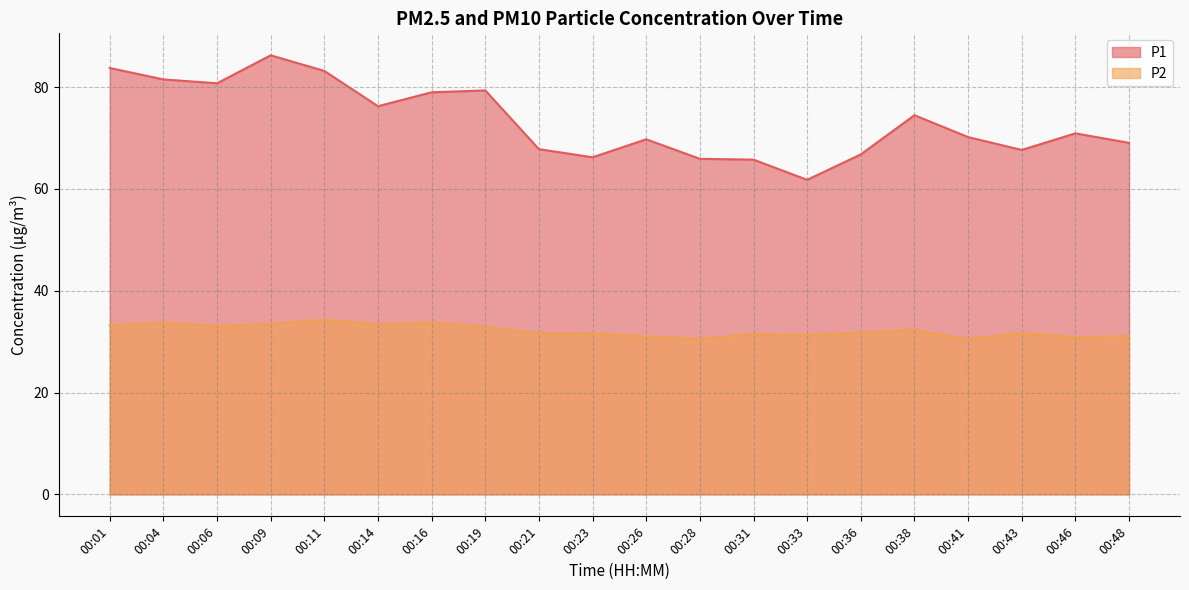

True or false: P1 has more than 0 interior local peaks.

True